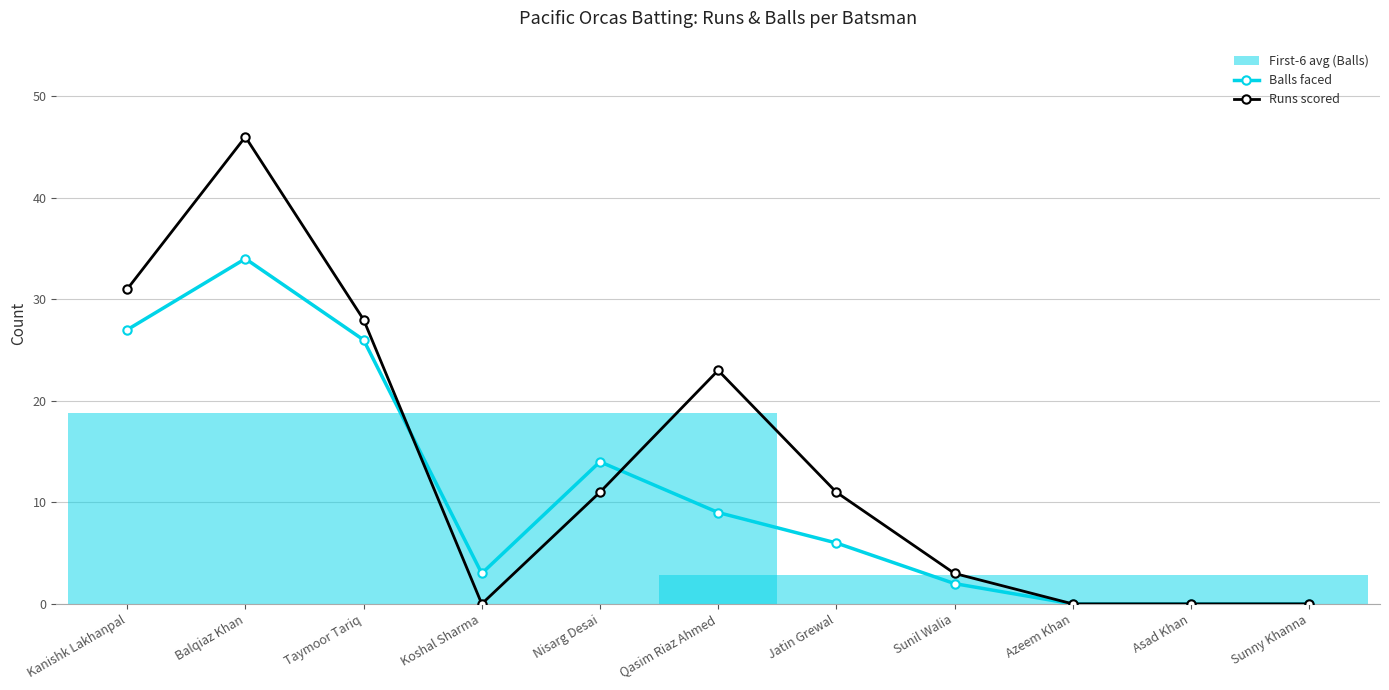

List the series in order of their overall mean, lowest first.

Balls faced, Runs scored